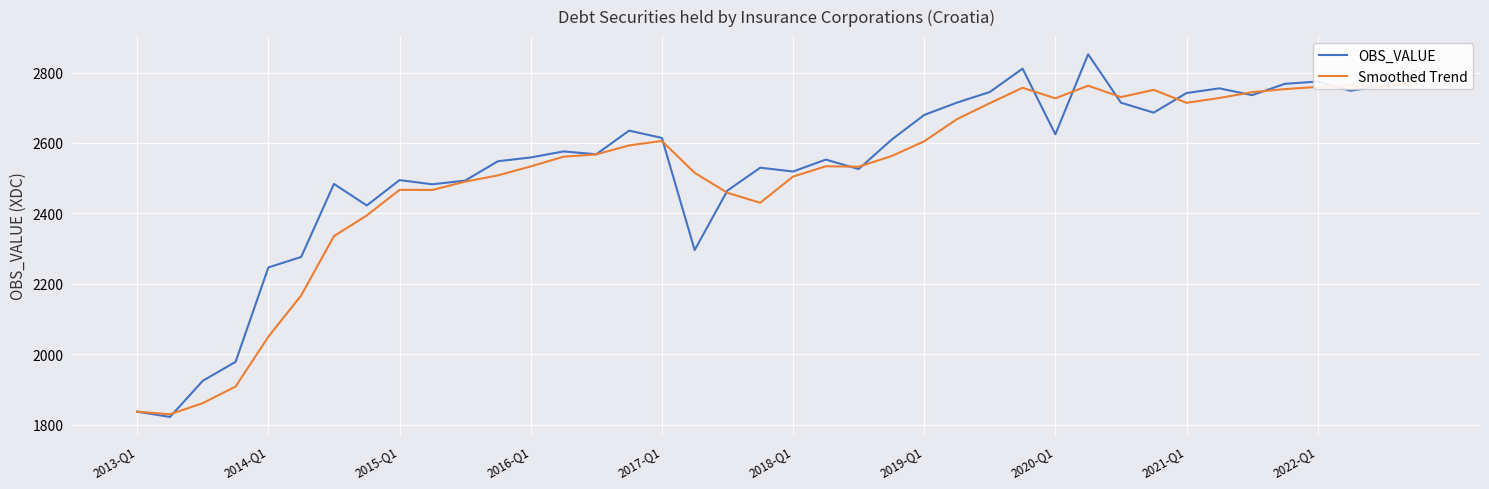

What are all the series names shown in the legend?

OBS_VALUE, Smoothed Trend